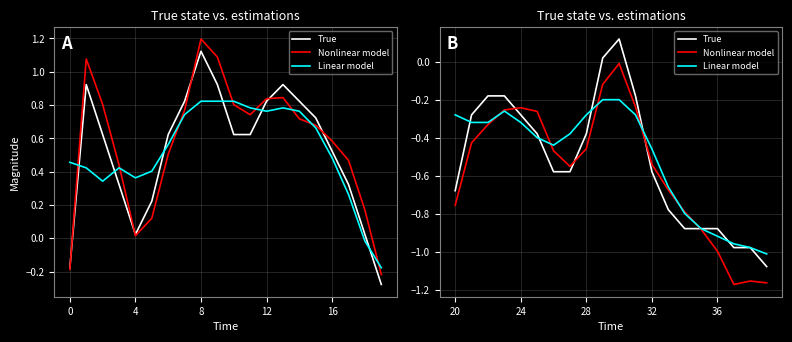

What is the average value of the Linear model series?

-0.5